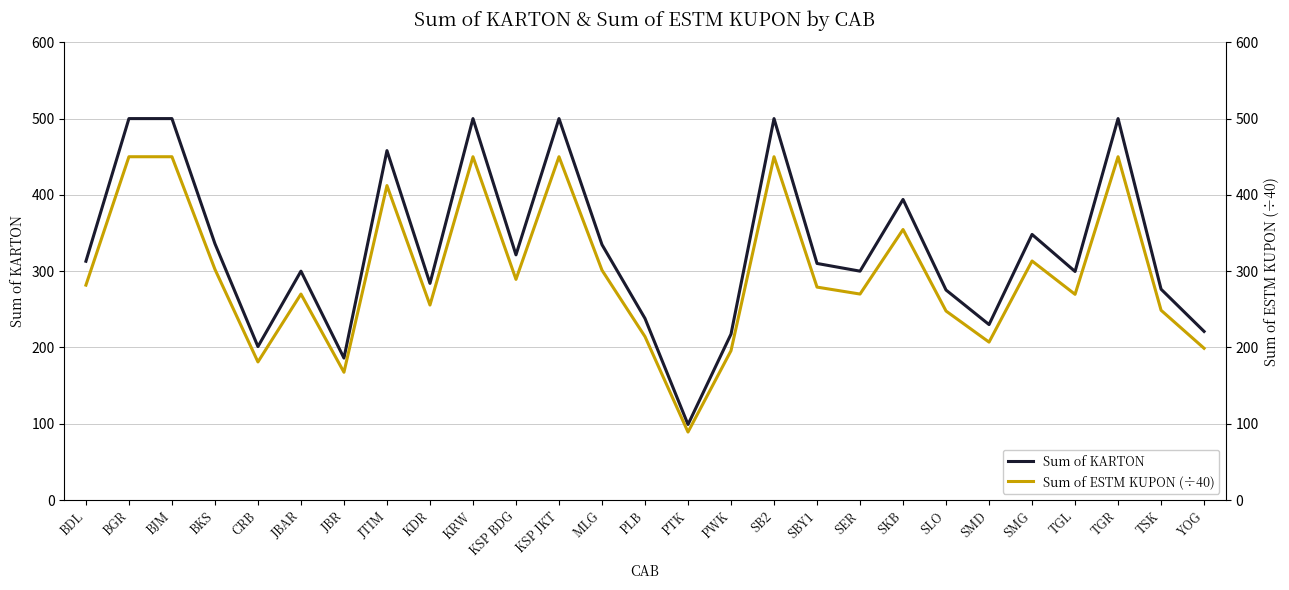

Reading right to left, transcribe all the data shown in this chart.

Sum of KARTON: 221.0	276.4	500.0	299.6	348.1	230.0	275.3	394.0	300.0	310.1	500.0	217.5	99.0	238.0	334.7	500.0	321.4	500.0	284.0	458.0	186.1	300.0	201.1	336.0	500.0	500.0	313.0
Sum of ESTM KUPON (÷40): 198.9	248.8	450.0	269.6	313.3	207.0	247.8	354.6	270.0	279.1	450.0	195.8	89.1	214.2	301.2	450.0	289.2	450.0	255.6	412.2	167.5	270.0	181.0	302.4	450.0	450.0	281.7